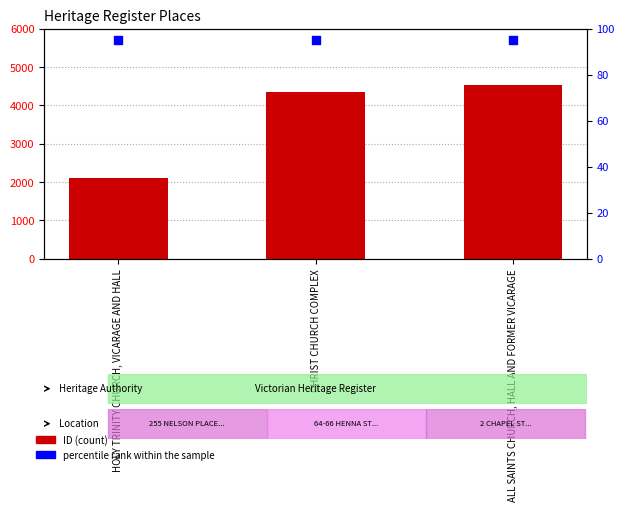

Which series reaches the minimum Y coordinate?

percentile rank within the sample